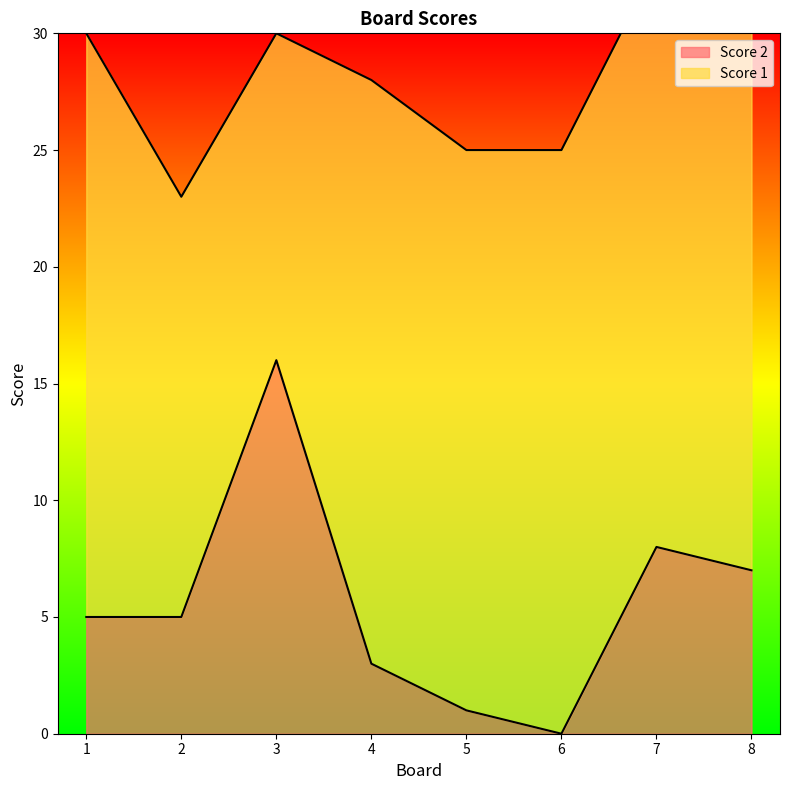

Reading left to right, transcribe all the data shown in this chart.

1=5	2=5	3=16	4=3	5=1	6=0	7=8	8=7